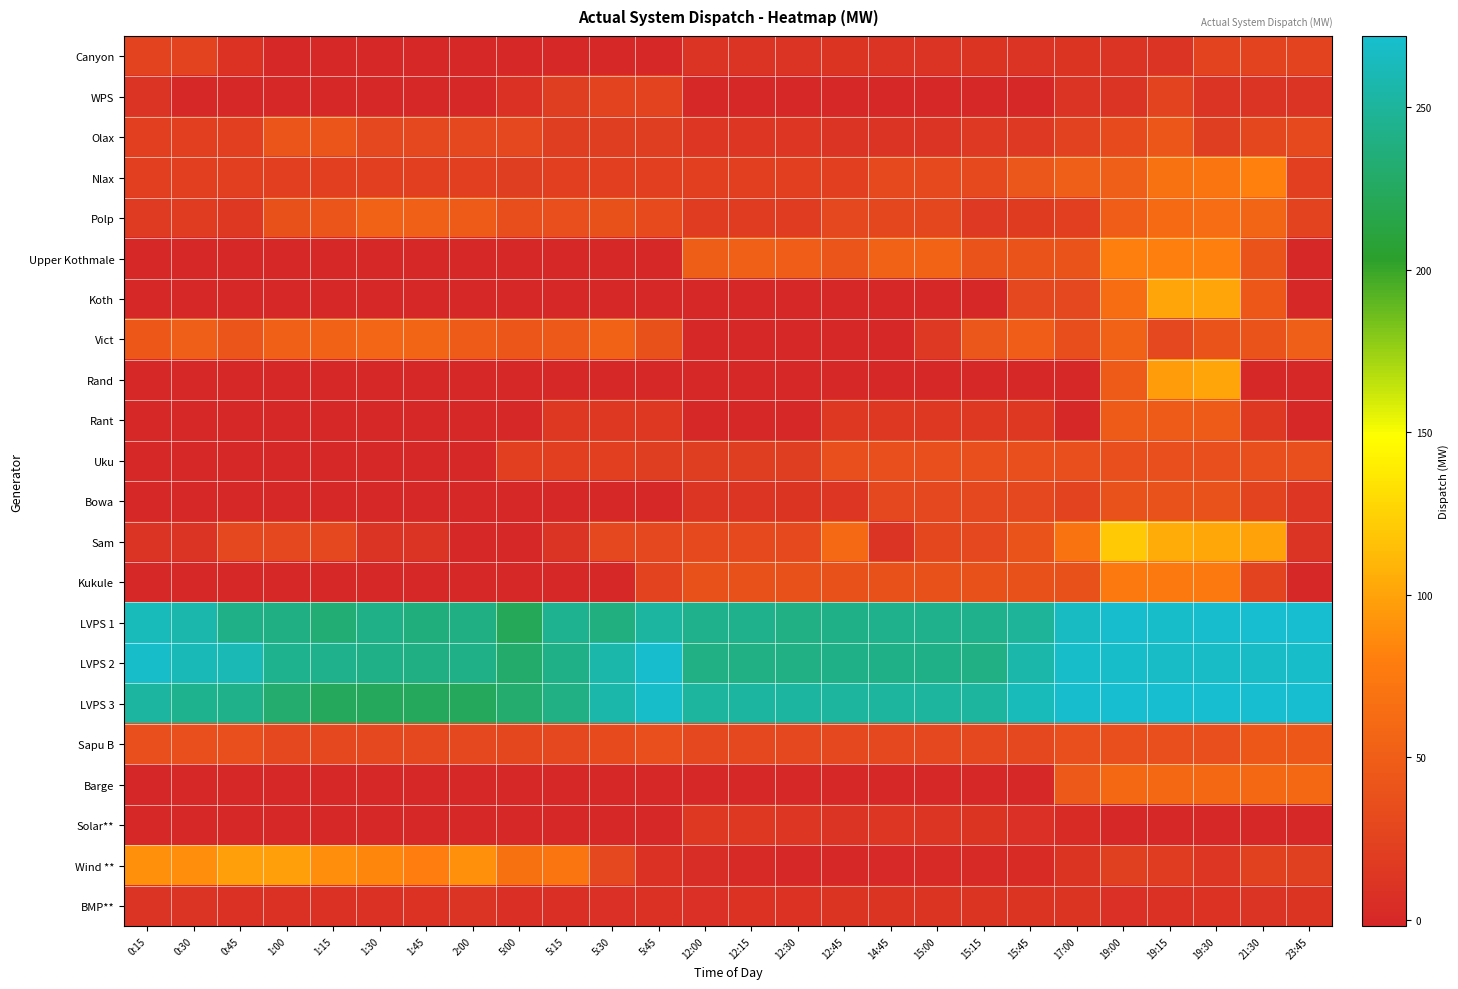

Between 1:00 and 15:00, which series saw the biggest shift?

Wind **